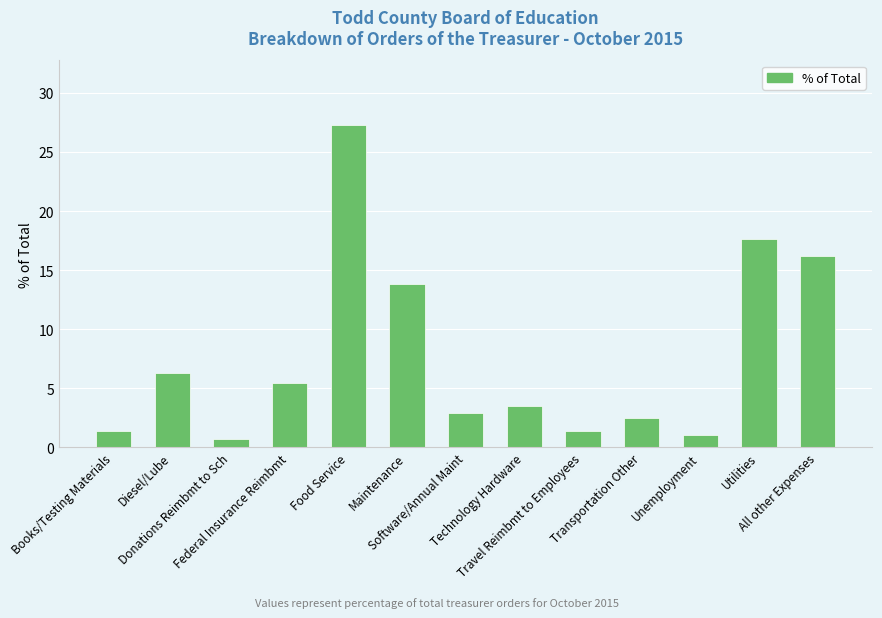

Is it true that the value at Transportation Other is 2.4?

True